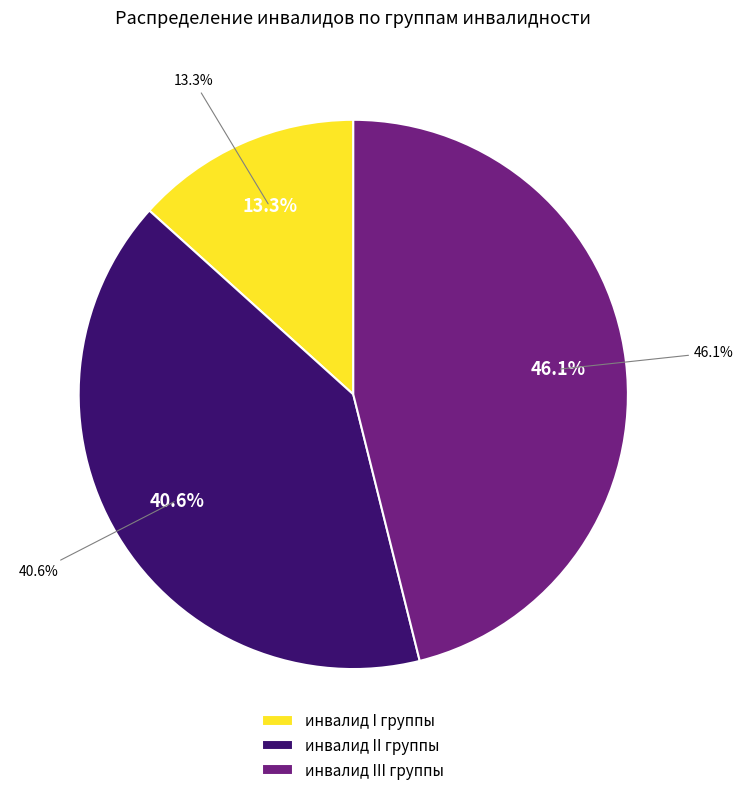

True or false: ребенок-инвалид accounts for 0% of the total.

True